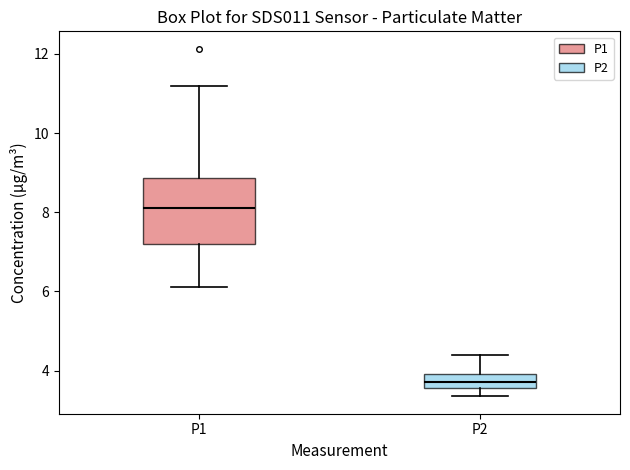

Which box is the tallest, from its lower edge to its upper edge?

P1